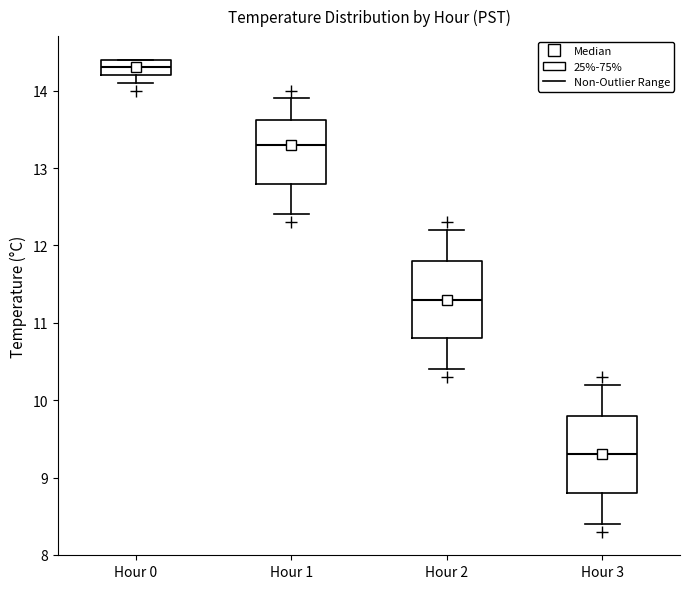

Reading left to right, read every box against the y-axis: the position of its median line, the range the box covers, and the ends of its whiskers. The values are not printed on the chart, so give them approximately, as read against the axis.

Hour 0: median 14.3, box 14.2 to 14.4, whiskers 14.1 to 14.4
Hour 1: median 13.3, box 12.8 to 13.6, whiskers 12.4 to 13.9
Hour 2: median 11.3, box 10.8 to 11.8, whiskers 10.4 to 12.2
Hour 3: median 9.3, box 8.8 to 9.8, whiskers 8.4 to 10.2